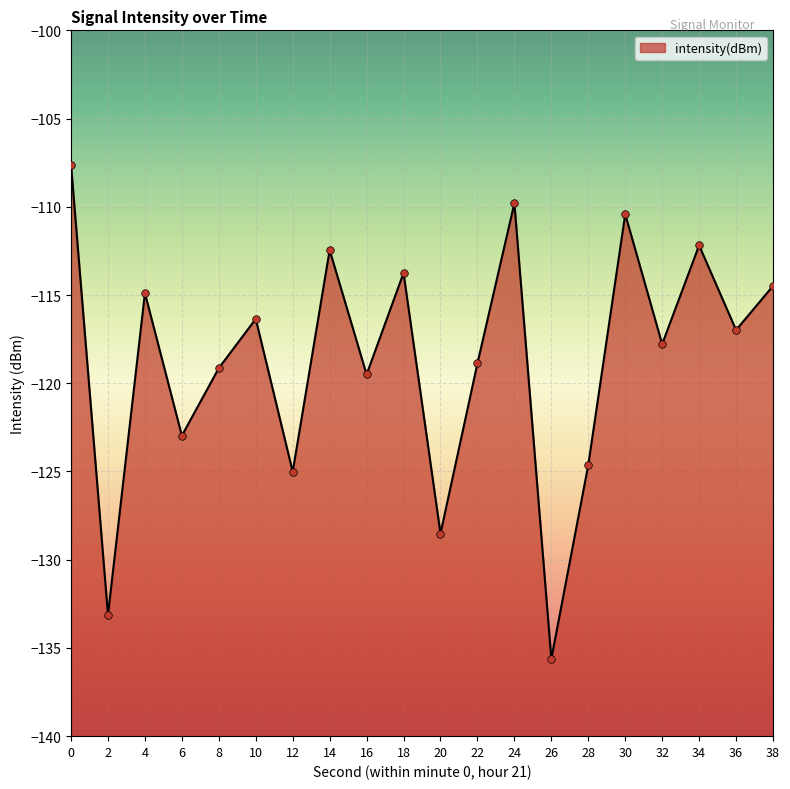

What is the change in value from 4 to 34?

+2.7